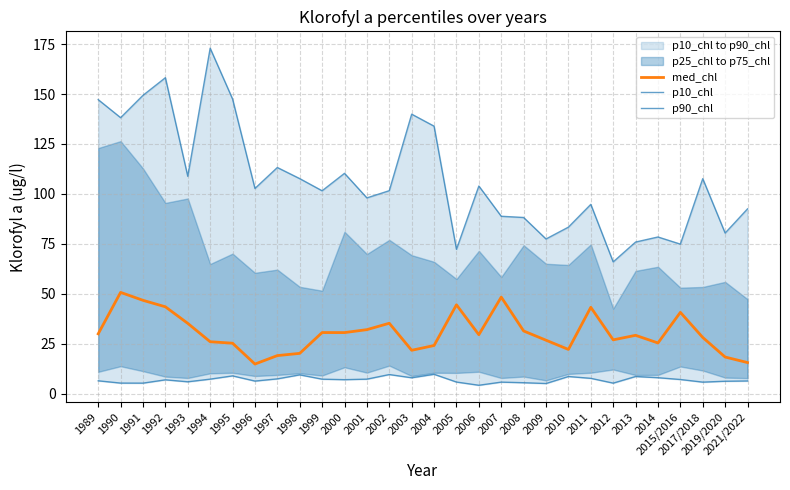

Is it true that p10_chl equals 6.3 at 1996?

True